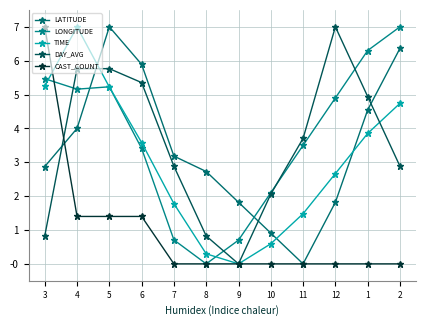

The value of LONGITUDE at 11 is 2.4. True or false?

False